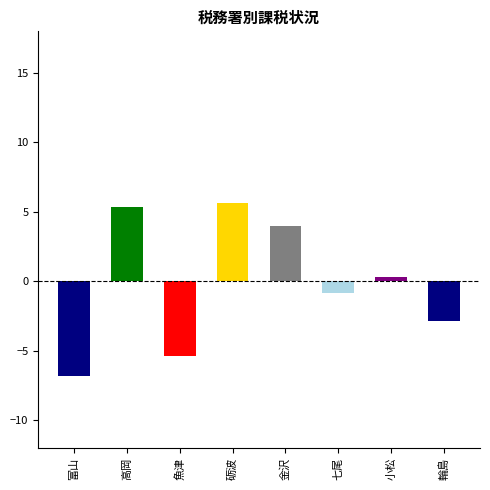

What is the label of the 3rd bar from the left?

魚津